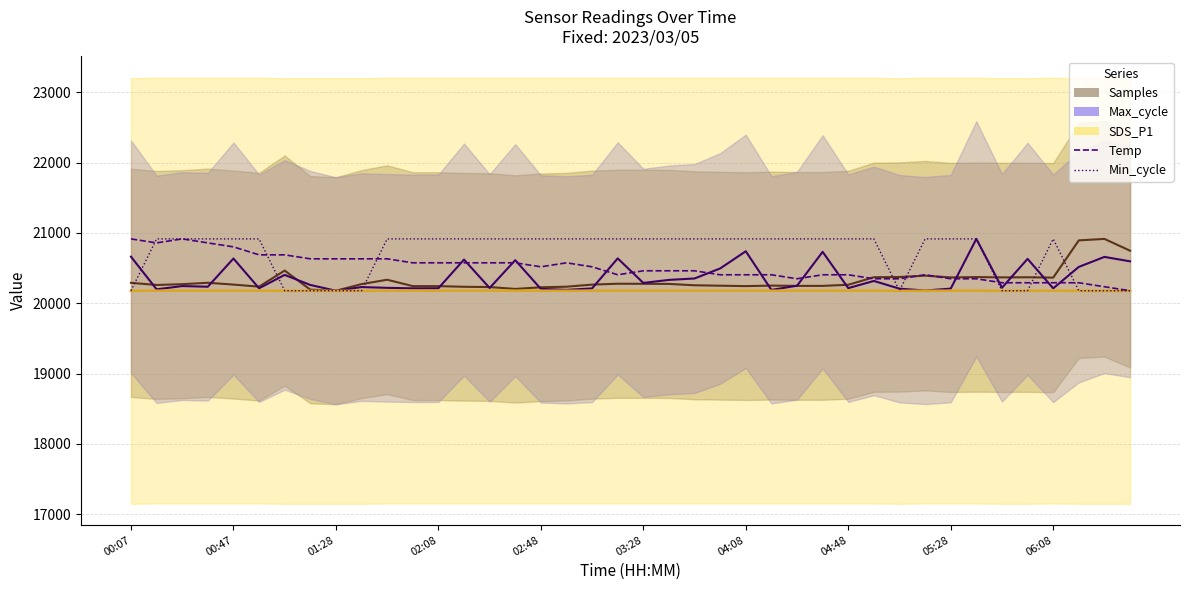

What is the maximum value for Min_cycle?

20915.0